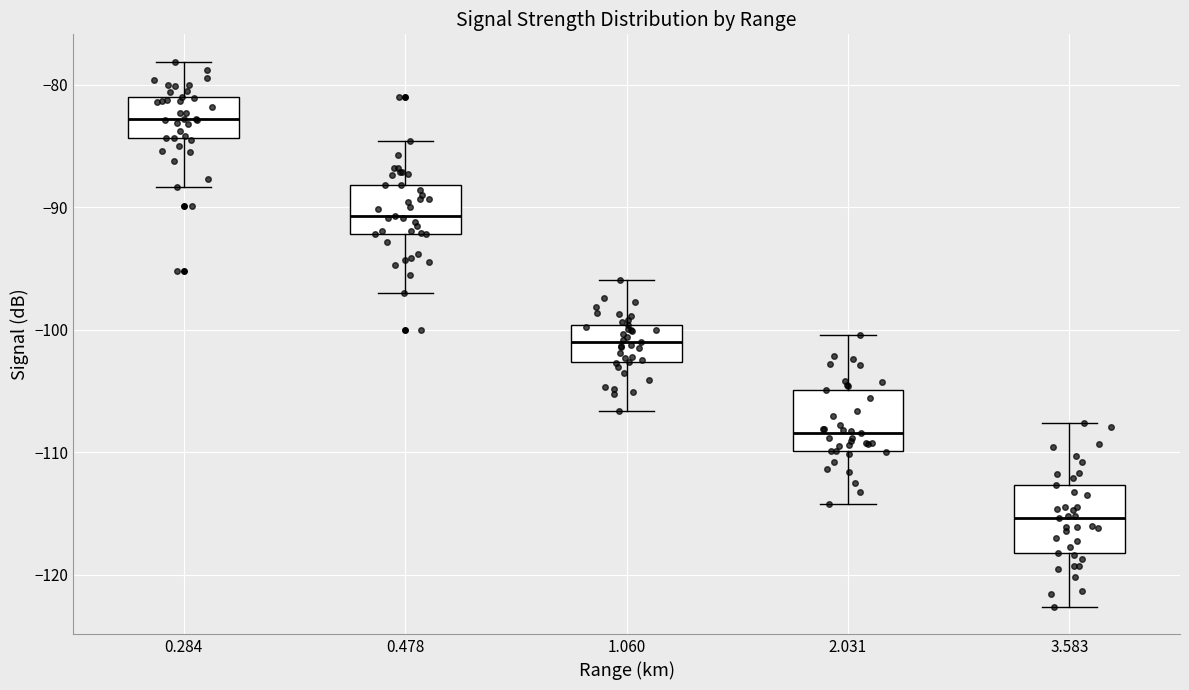

Reading left to right, transcribe this box plot: for each box, give where its median line is, the range the box spans, and where its two whiskers end, as read against the y-axis. The values are not printed on the chart, so give them approximately, as read against the axis.

0.284: median -83, box -84 to -81, whiskers -88 to -78
0.478: median -91, box -92 to -88, whiskers -97 to -85
1.060: median -101, box -103 to -100, whiskers -107 to -96
2.031: median -108, box -110 to -105, whiskers -114 to -100
3.583: median -115, box -118 to -113, whiskers -123 to -108